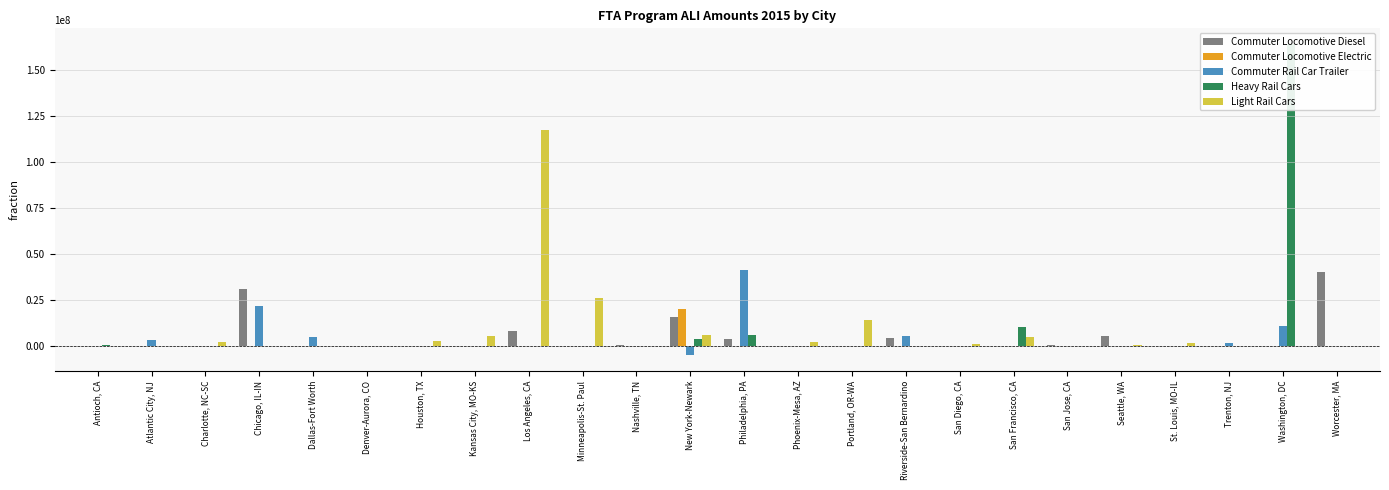

Which series changed the most between Philadelphia, PA and Trenton, NJ?

Commuter Rail Car Trailer